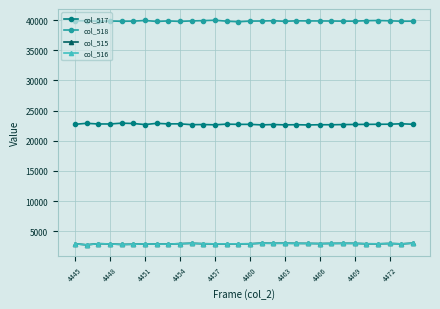

What is the greatest value displayed?

39964